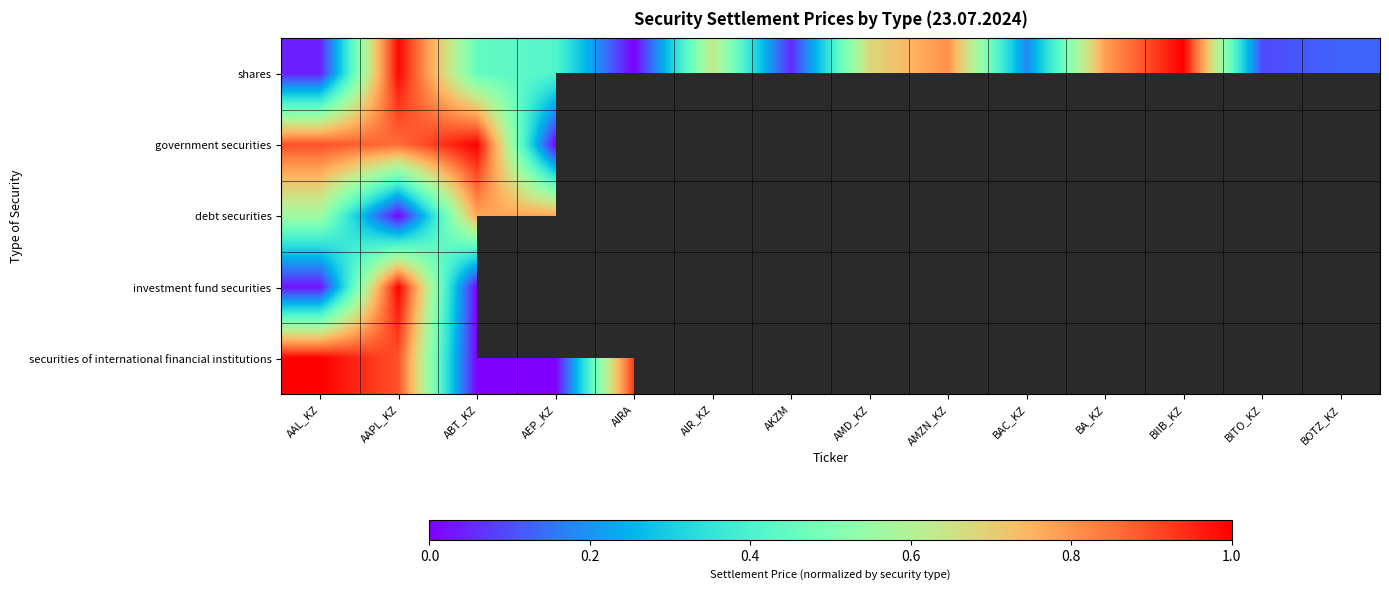

What is the sum of all shares values?

6.3